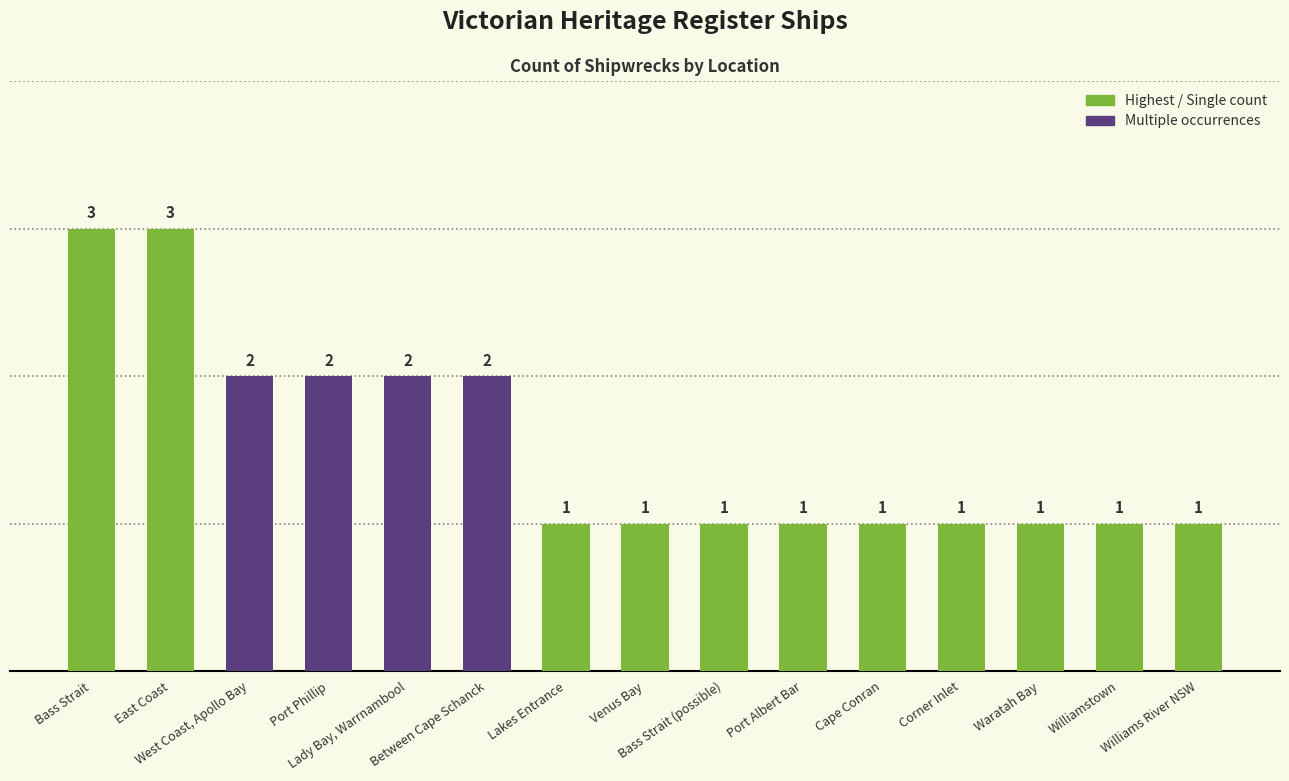

What is the greatest value displayed?

3